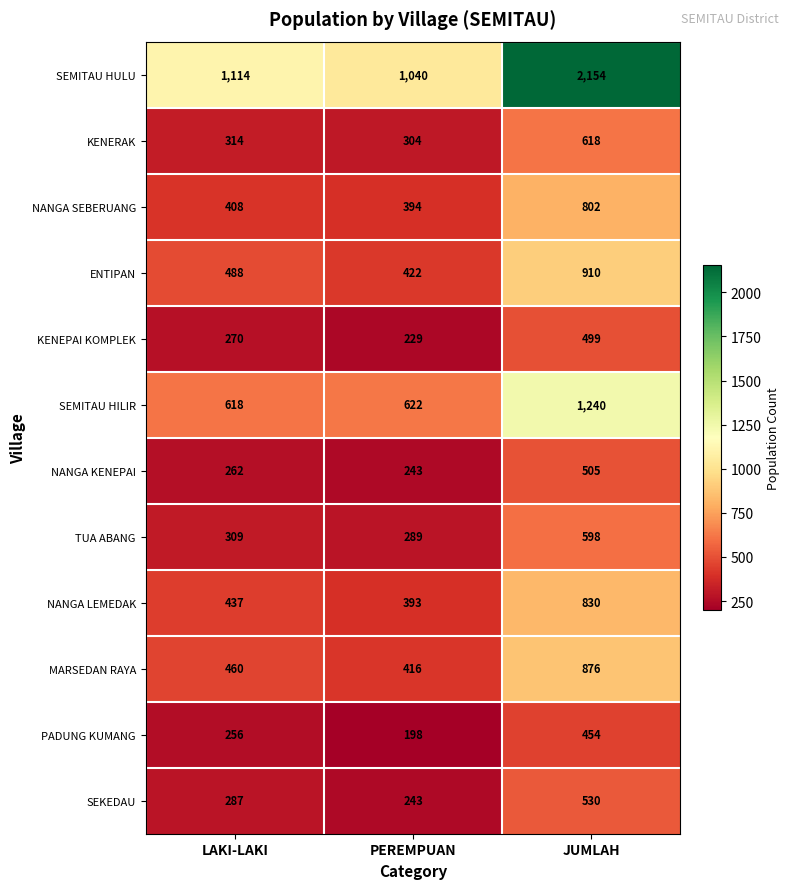

What is the maximum value for SEMITAU HILIR?

1240